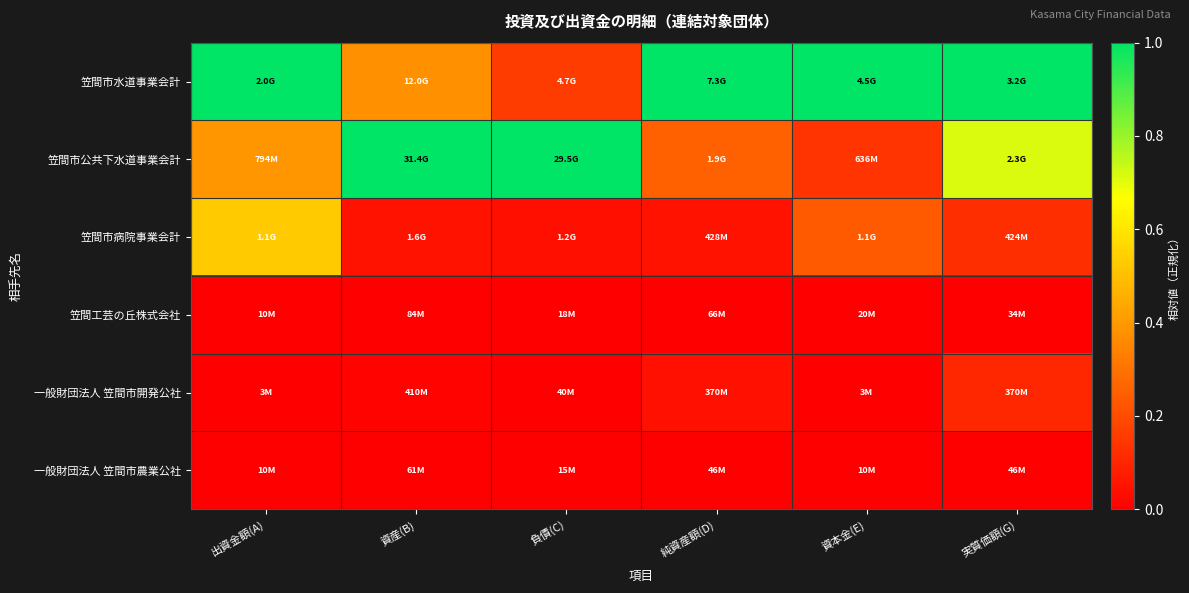

What is the total value across all series at 負債(C)?

1.2